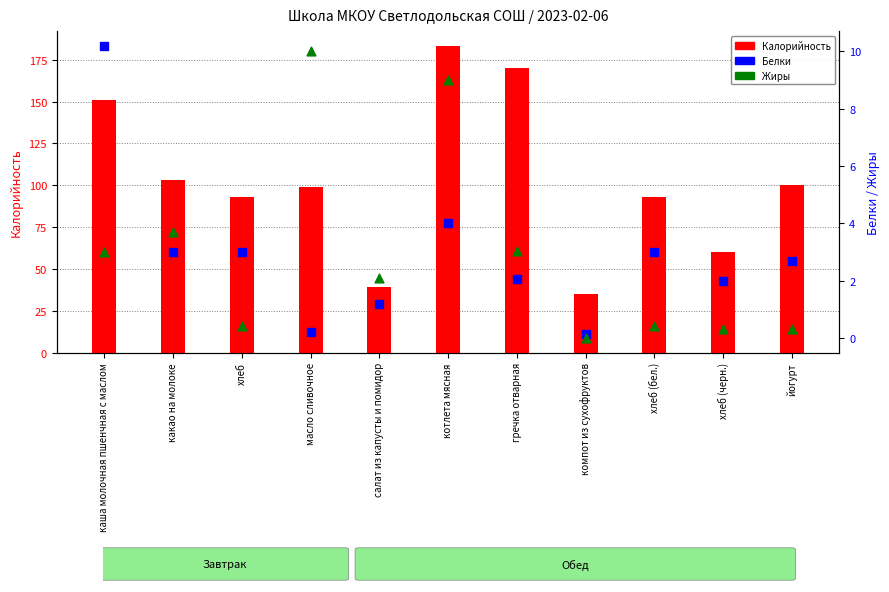

What is the total value across all series at хлеб (черн.)?

62.3